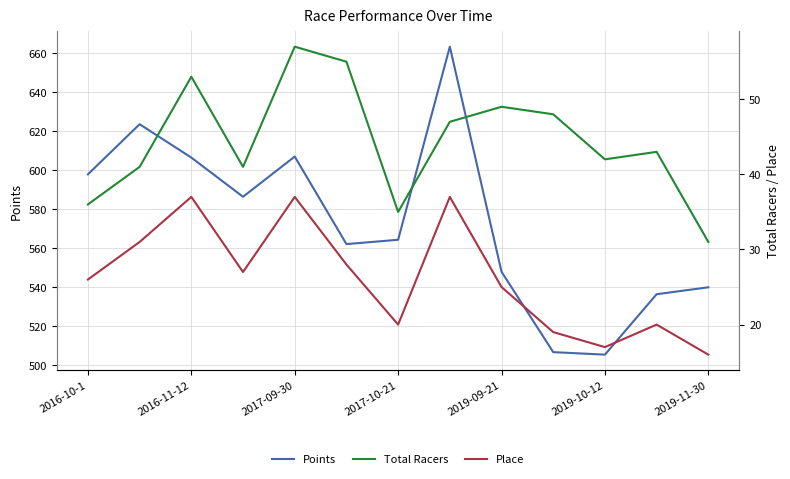

What is the approximate value of Points at 2019-11-30?

540.0